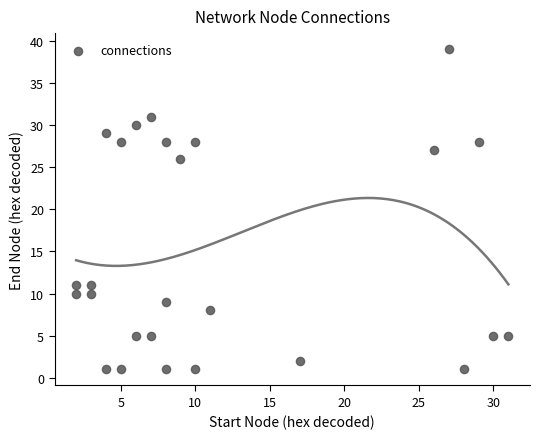

What is the range of Y values (max minus min)?

38